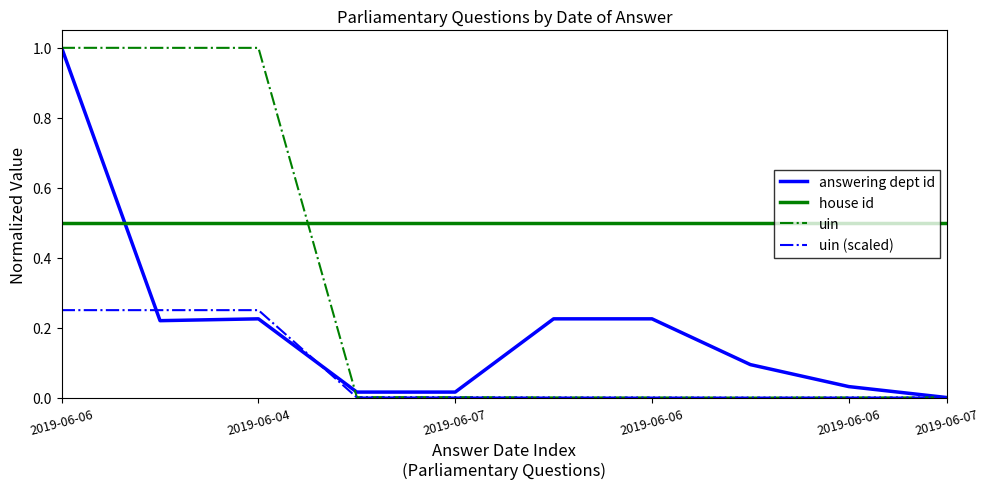

Rank the series by their average value, from lowest to highest.

uin (scaled), answering dept id, uin, house id